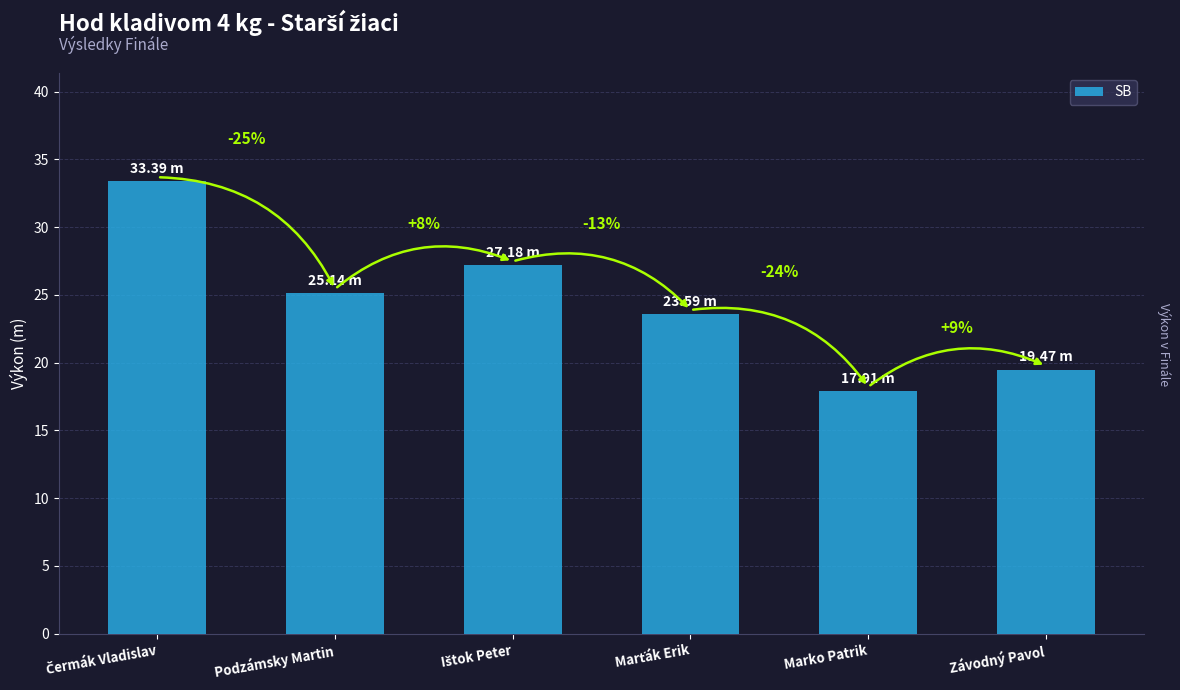

What is the maximum value shown in the chart?

33.4